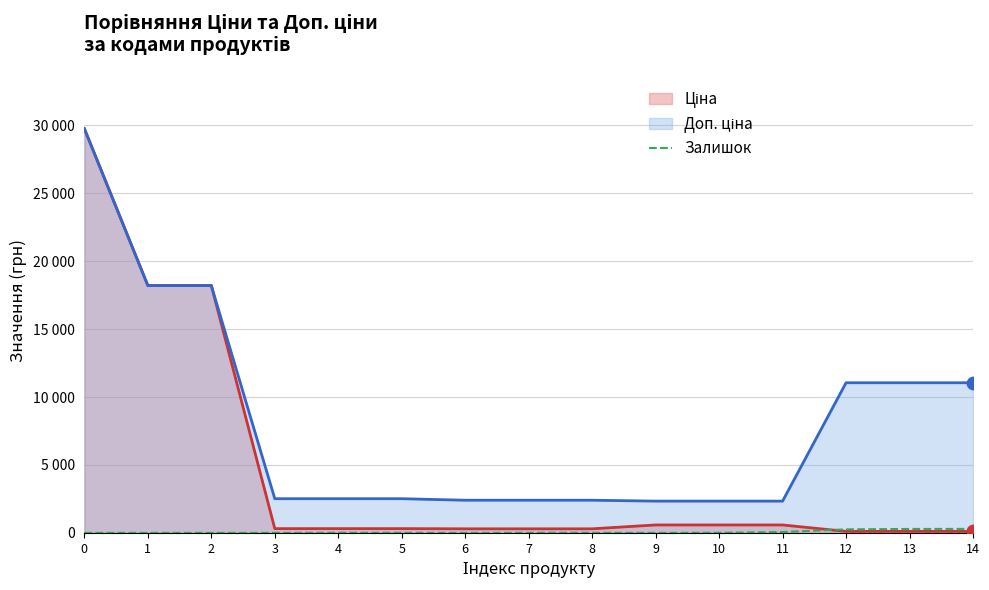

Which has a higher value, 8 or 7?

8